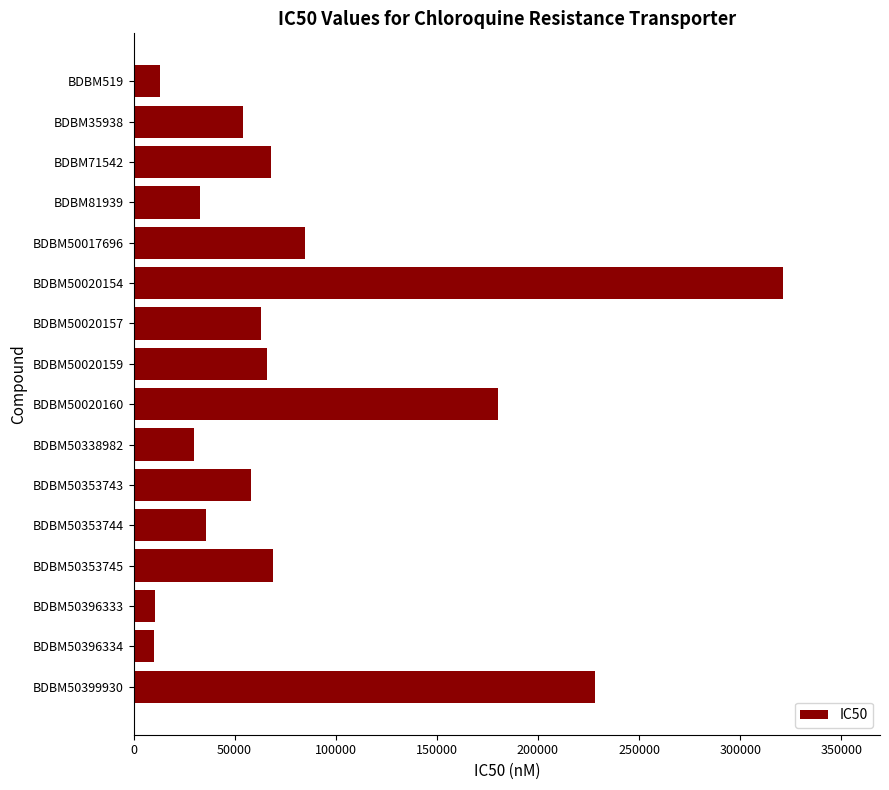

How many data points does each series have?

16